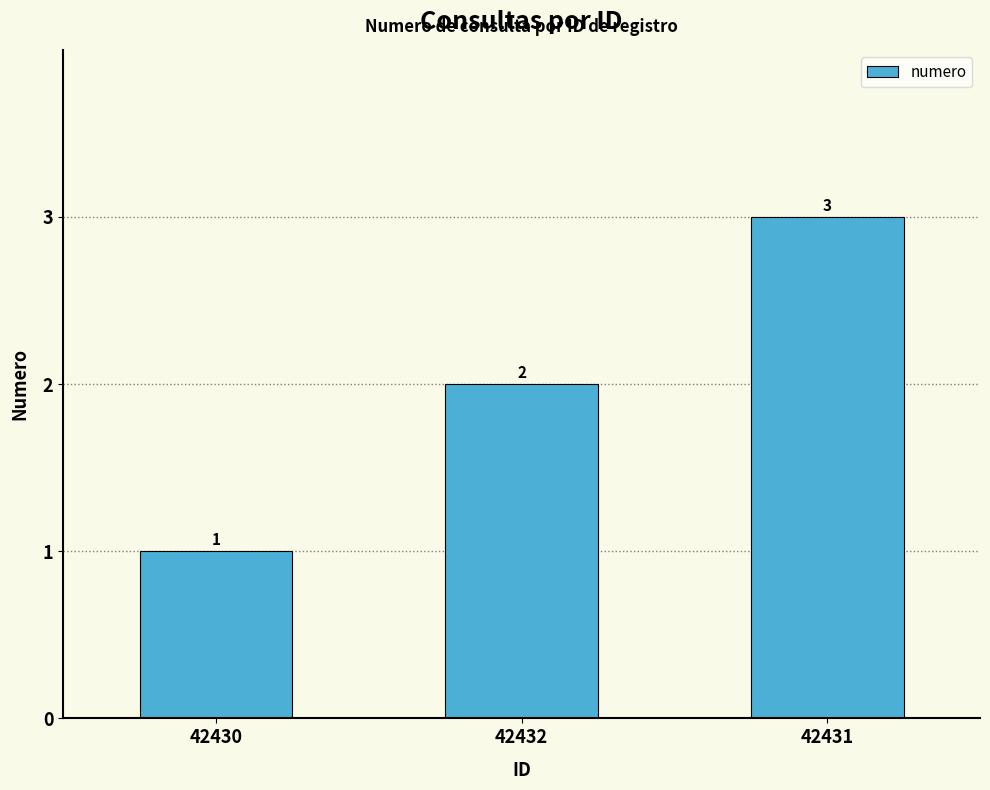

What is the label of the 1st bar from the right?

42431